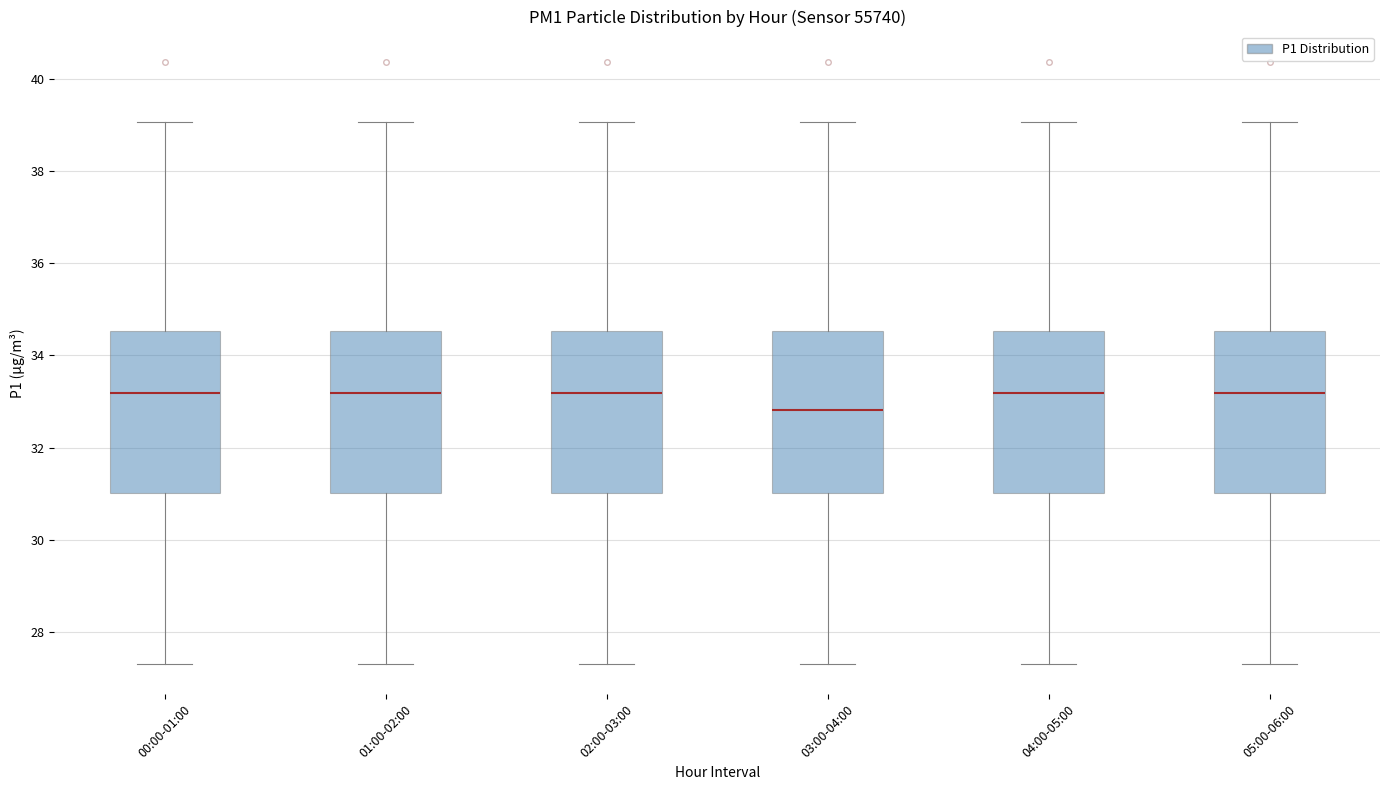

Where is the lower edge of the box for 00:00-01:00 on the y-axis? The values are not printed on the chart, so give them approximately, as read against the axis.

31.0